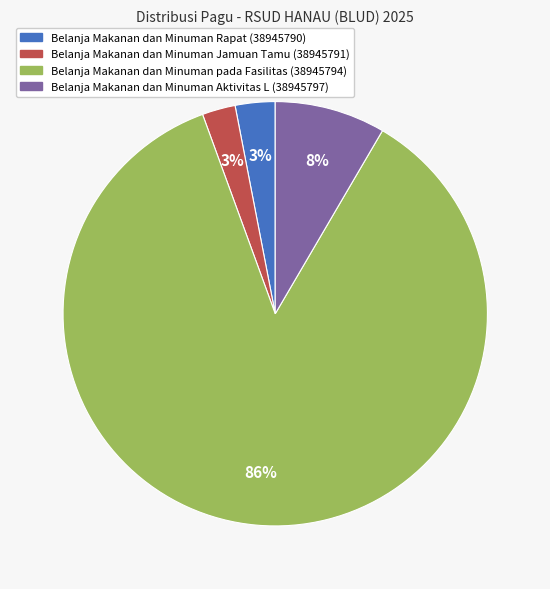

Is there any slice that represents more than half of the pie?

Yes